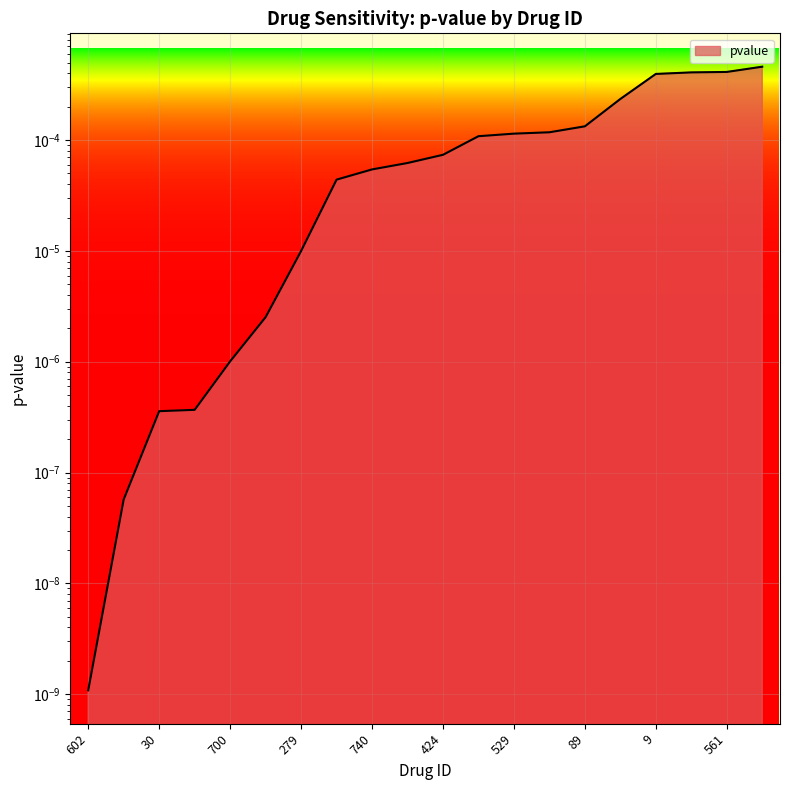

What position from the right is 208?

11